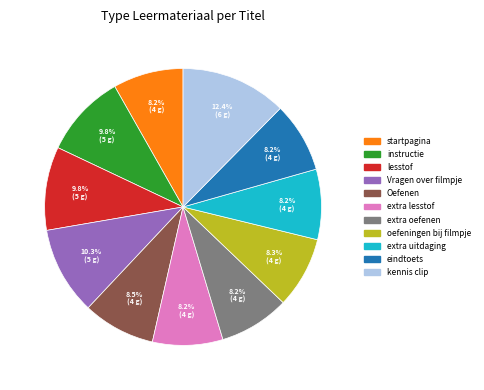

What percentage is the lesstof slice, to the nearest percent?

10%